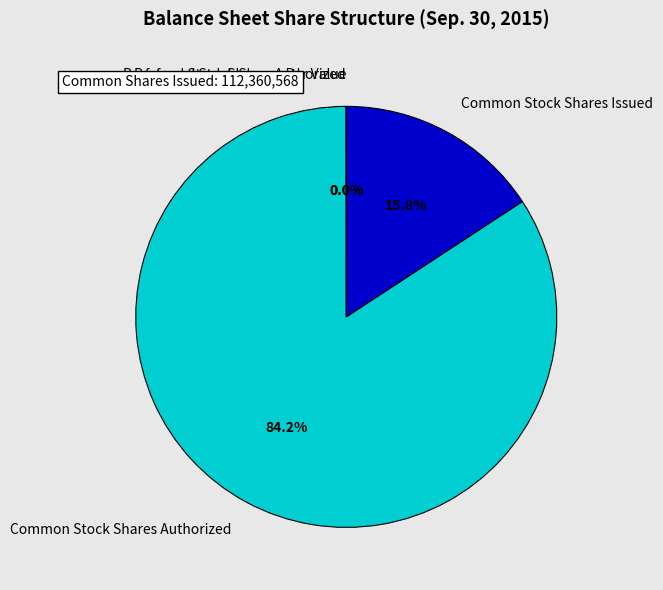

To the nearest percent, what percentage of the pie is Common Stock Shares Issued?

16%